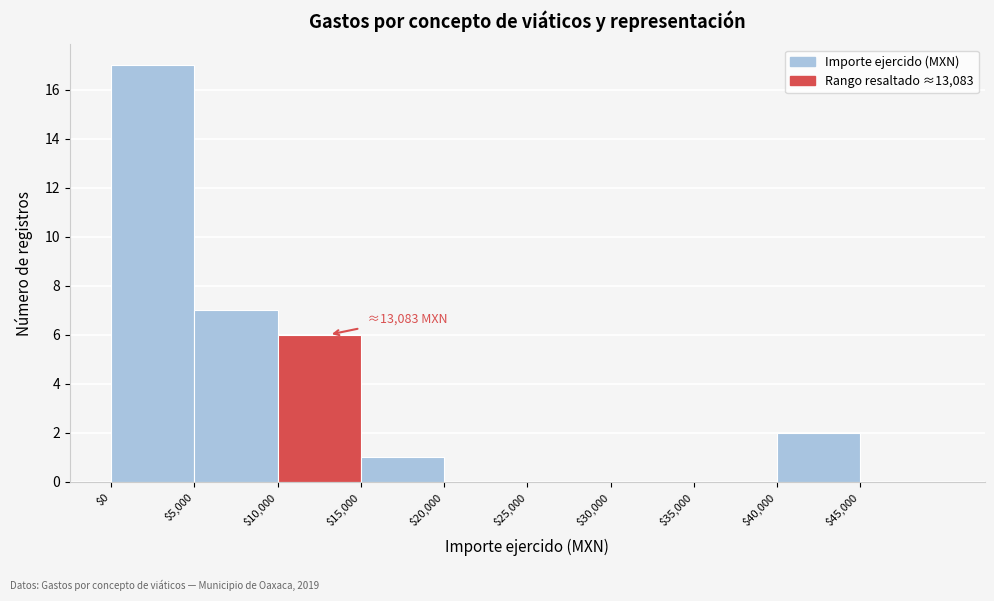

Which range on the x-axis has the tallest bar?

0 to 5000